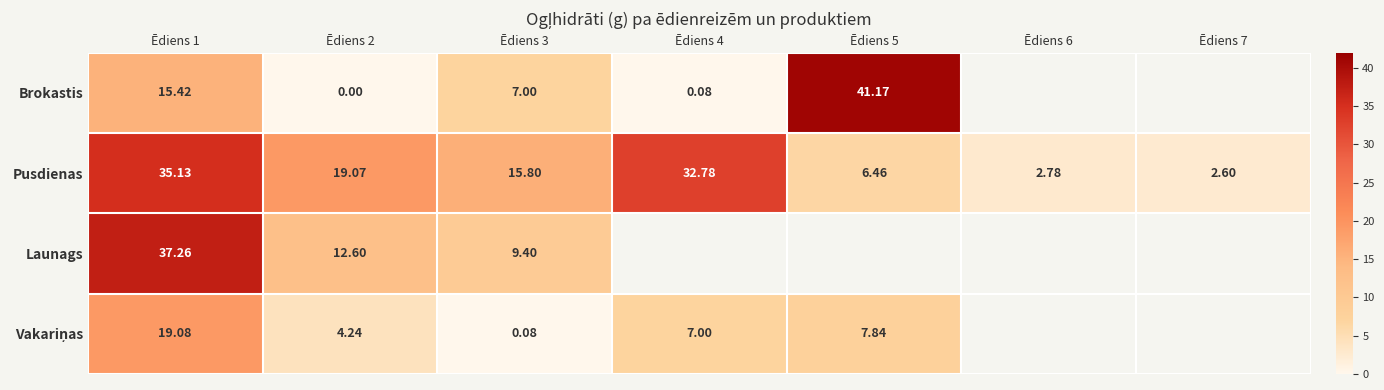

Is the value of Pusdienas at Ēdiens 6 greater than the value of Brokastis at Ēdiens 3?

No